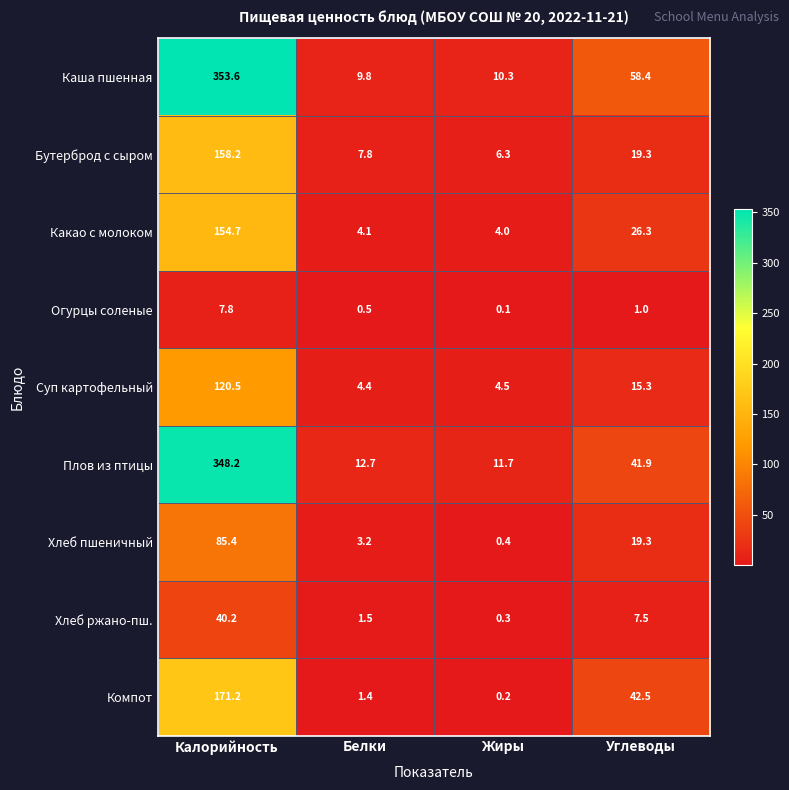

Which series has the widest spread of values?

Каша пшенная